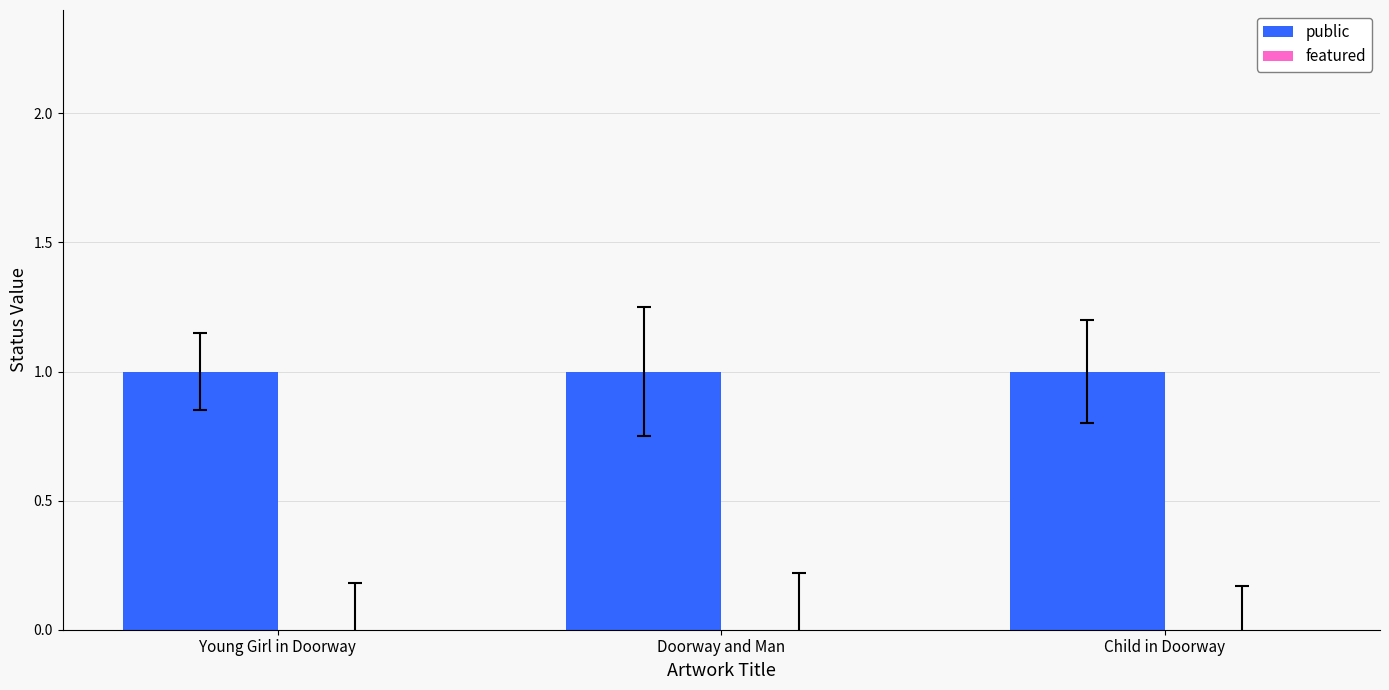

What is the label of the 2nd bar from the left?

Doorway and Man